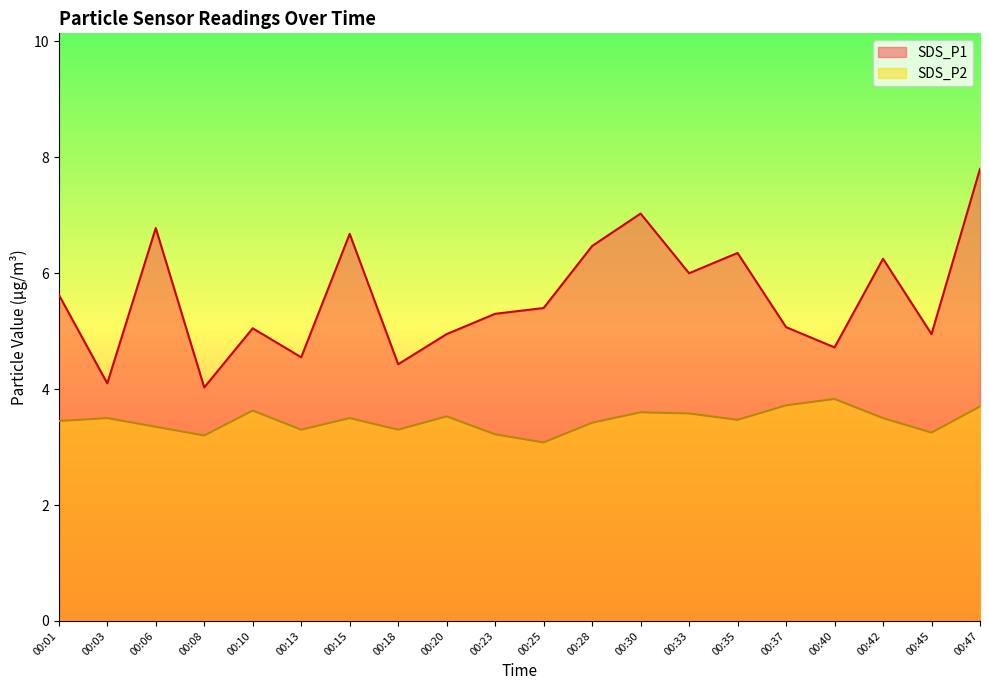

Reading left to right, list all the values displayed in this chart.

SDS_P1: 00:01=5.6	00:03=4.1	00:06=6.8	00:08=4.0	00:10=5.0	00:13=4.5	00:15=6.7	00:18=4.4	00:20=5.0	00:23=5.3	00:25=5.4	00:28=6.5	00:30=7.0	00:33=6.0	00:35=6.3	00:37=5.1	00:40=4.7	00:42=6.2	00:45=5.0	00:47=7.8
SDS_P2: 00:01=3.5	00:03=3.5	00:06=3.4	00:08=3.2	00:10=3.6	00:13=3.3	00:15=3.5	00:18=3.3	00:20=3.5	00:23=3.2	00:25=3.1	00:28=3.4	00:30=3.6	00:33=3.6	00:35=3.5	00:37=3.7	00:40=3.8	00:42=3.5	00:45=3.2	00:47=3.7